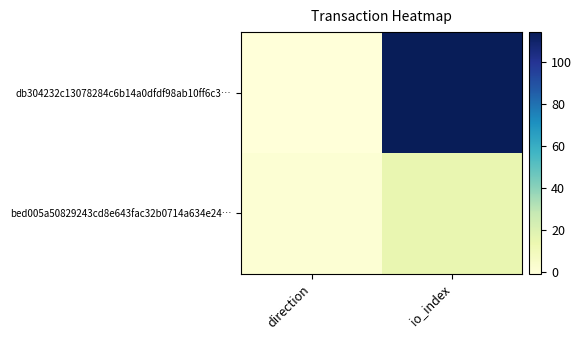

Rank the series at direction from highest to lowest value.

bed005a50829243cd8e643fac32b0714a634e24…, db304232c13078284c6b14a0dfdf98ab10ff6c3…